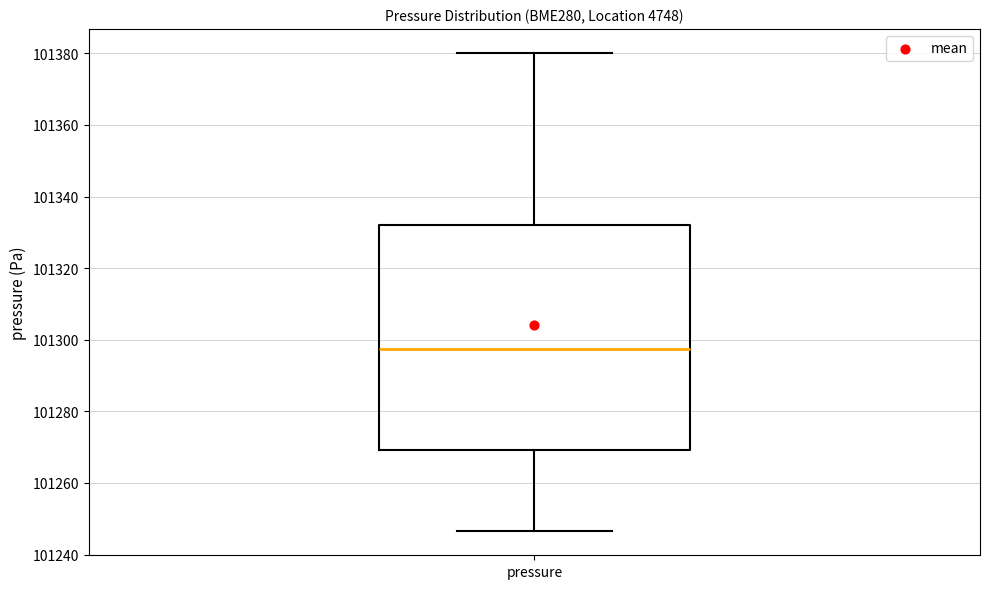

Where is the upper edge of the box for pressure on the y-axis? The values are not printed on the chart, so give them approximately, as read against the axis.

101332